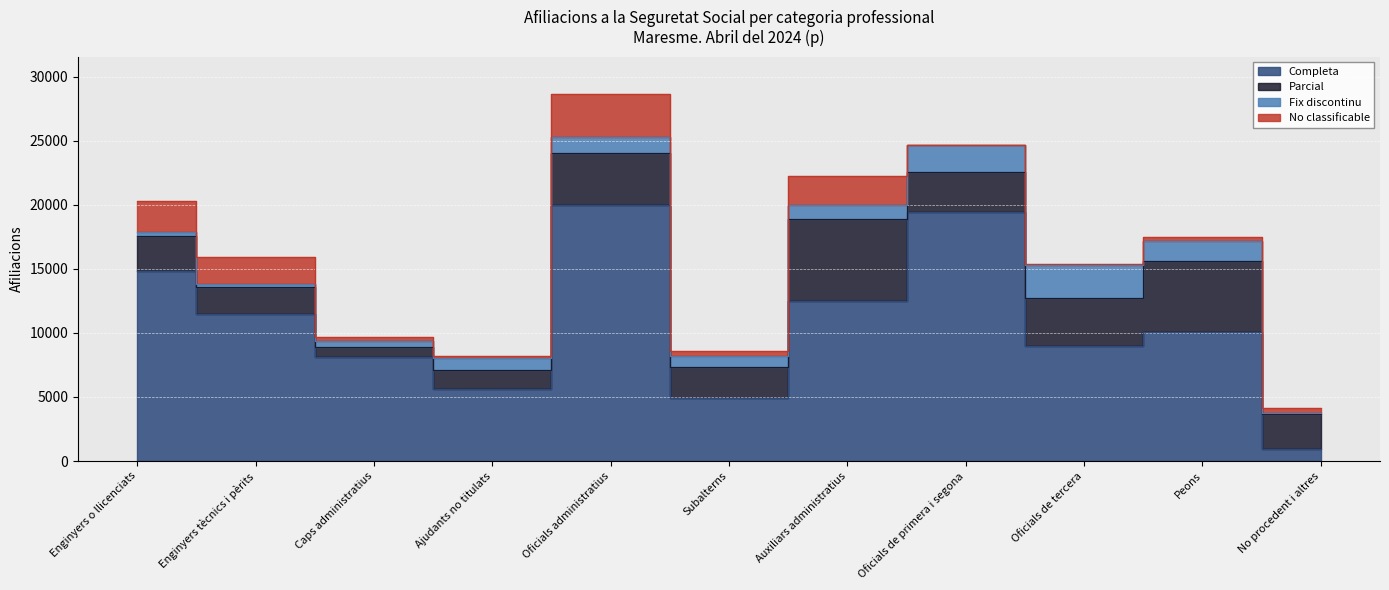

How many distinct data groups are displayed?

4